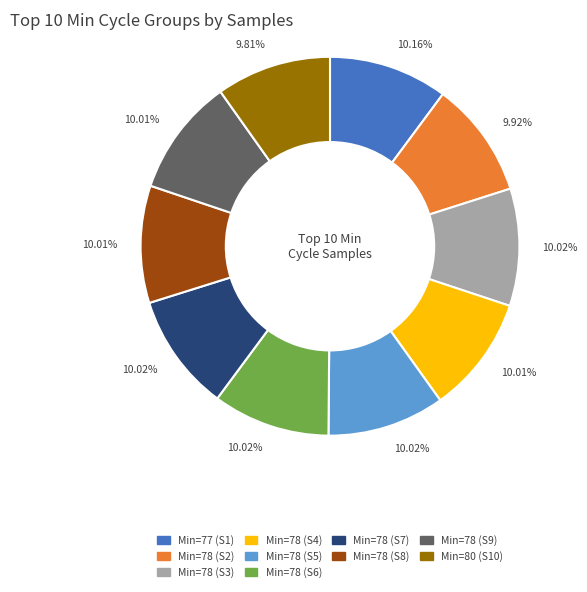

Combined, do Min=78 (S8) and Min=78 (S5) account for over 50%?

No